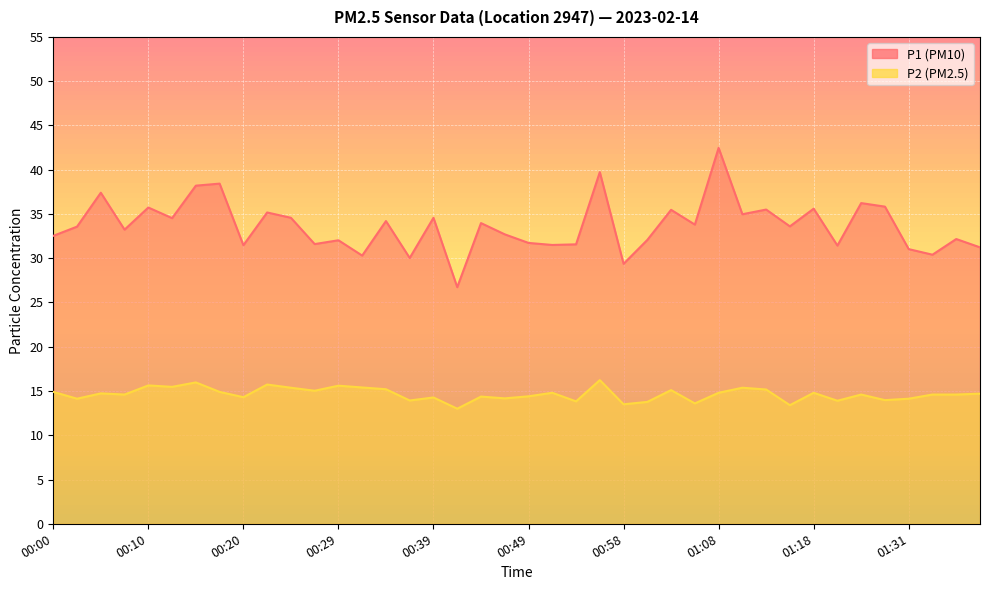

At which label does P1 reach its peak?

01:08